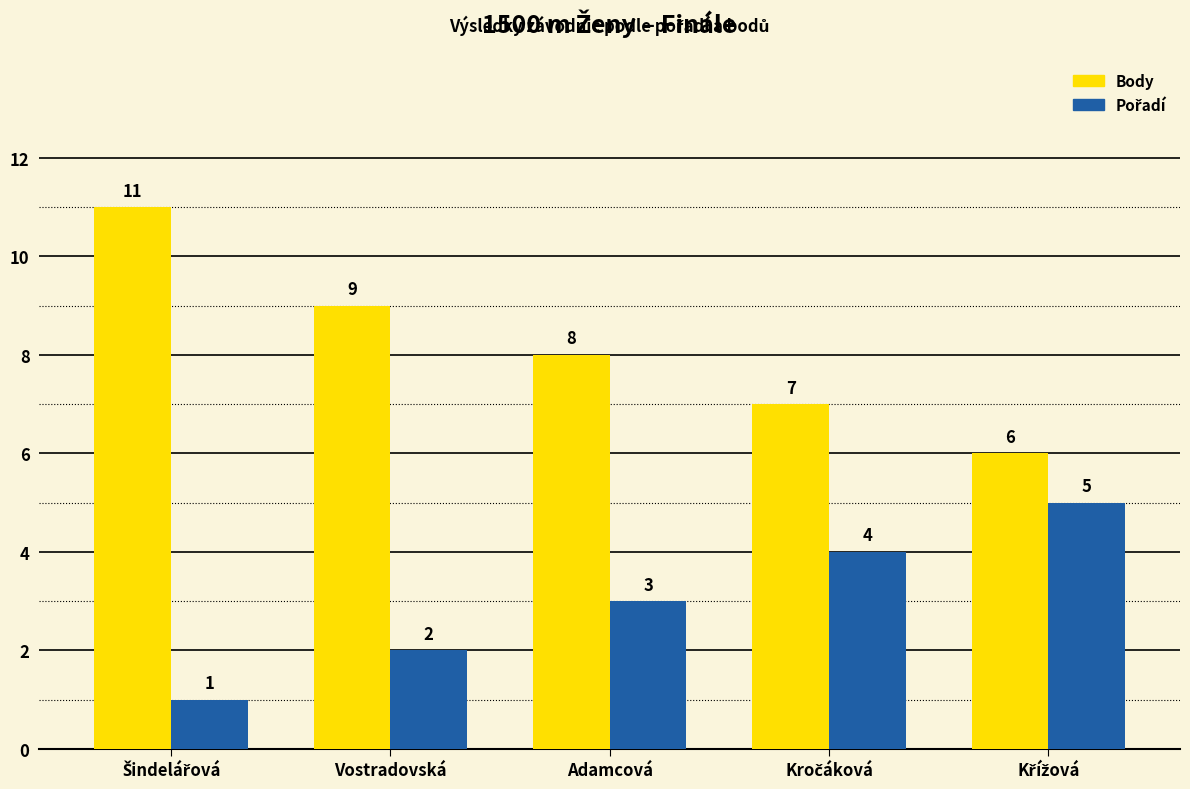

What is the difference between the highest and lowest values at Adamcová?

5